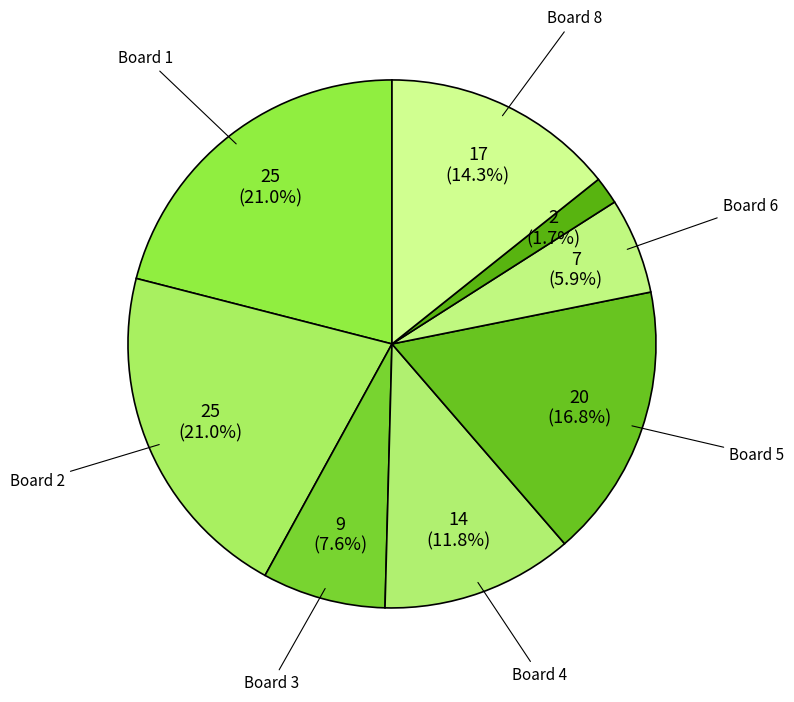

How many slices are in this pie chart?

8